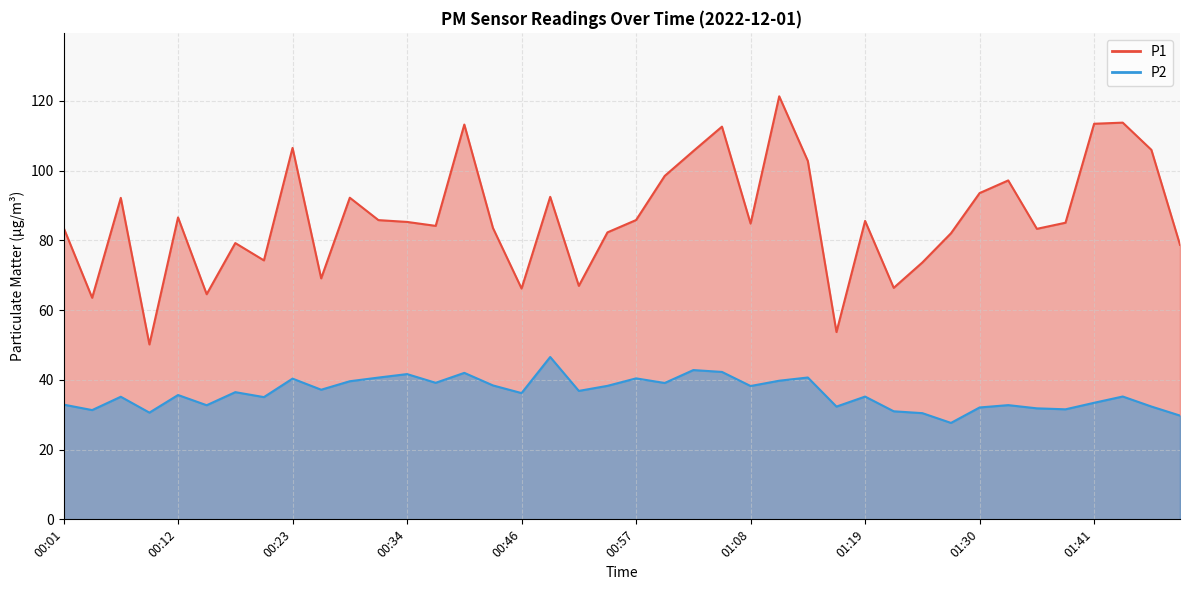

What position from the right is 01:22?

11